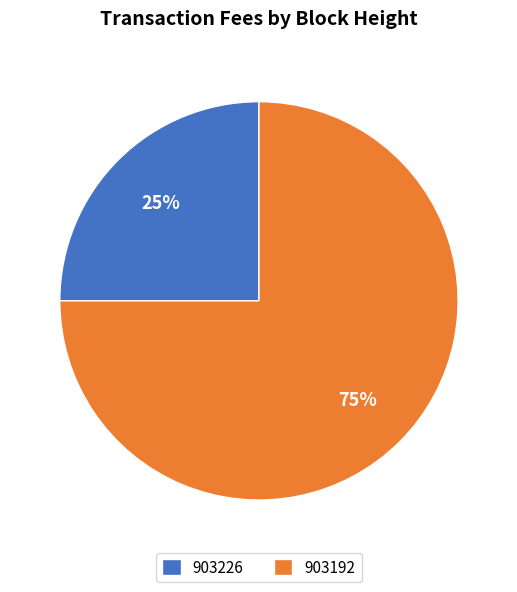

Is it true that 903226 is 12% of the pie?

False